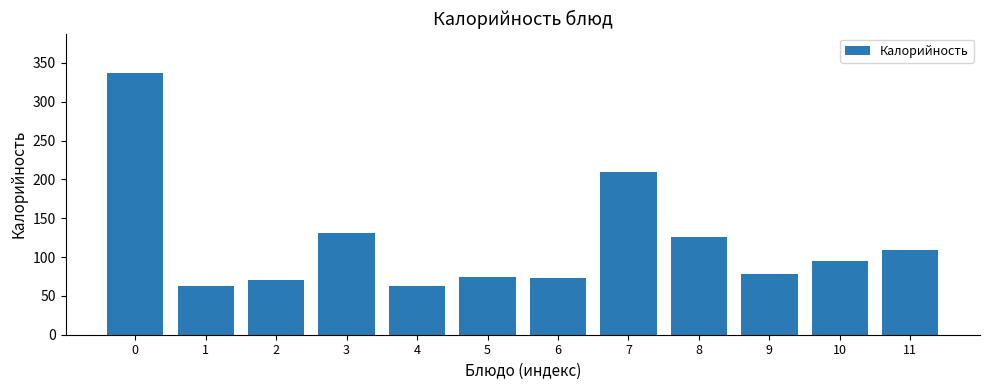

Approximately how many times larger is the value at 3 compared to 2?

1.9